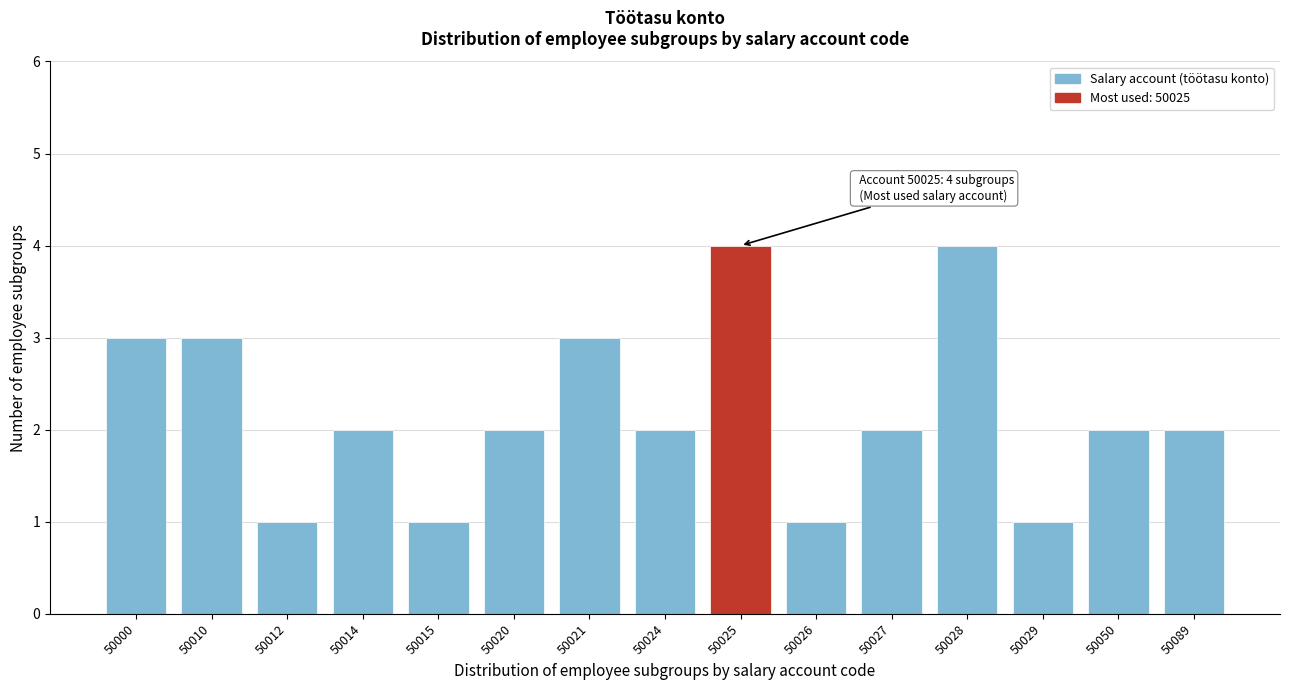

Reading left to right, extract all data points from this chart.

50000=3	50010=3	50012=1	50014=2	50015=1	50020=2	50021=3	50024=2	50025=4	50026=1	50027=2	50028=4	50029=1	50050=2	50089=2